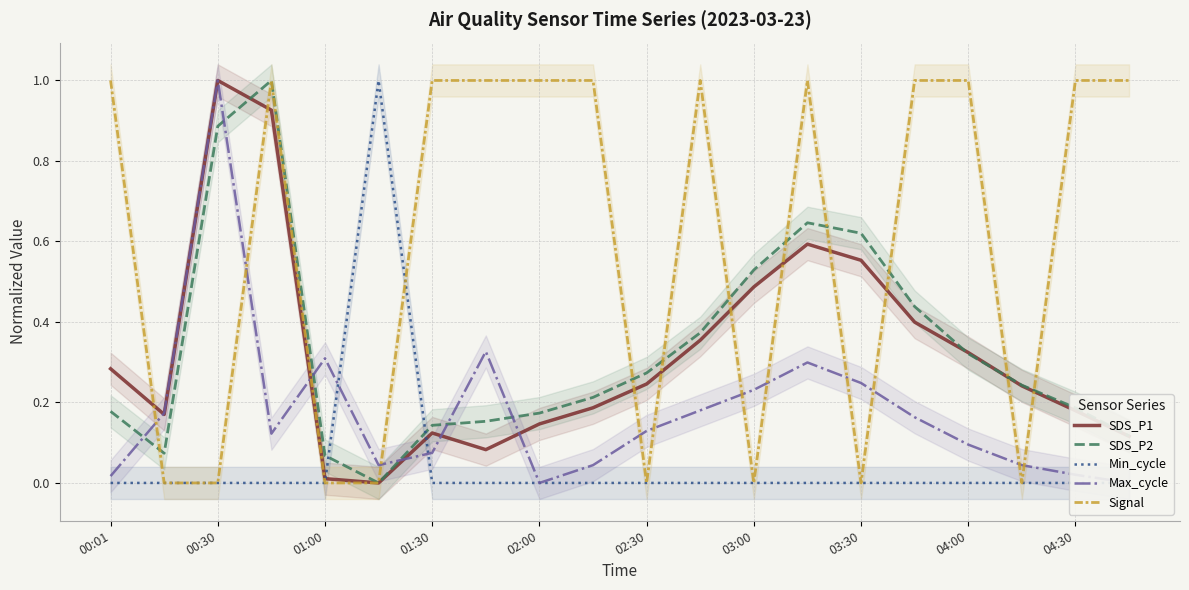

Is it true that SDS_P2 equals 0.1 at 04:00?

False